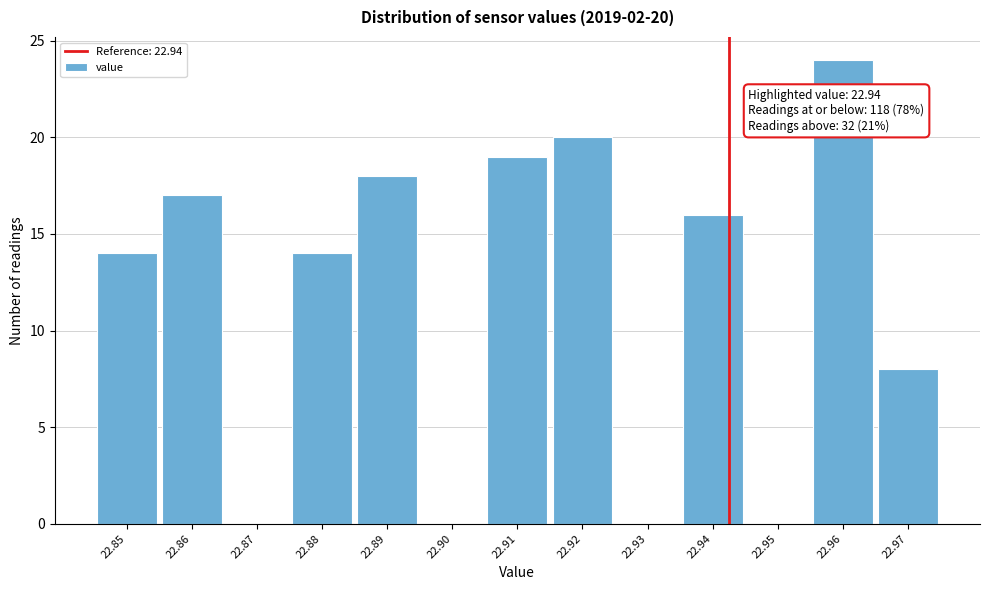

Reading left to right, what are all the values shown in this chart?

22.85=14	22.86=17	22.87=0	22.88=14	22.89=18	22.90=0	22.91=19	22.92=20	22.93=0	22.94=16	22.95=0	22.96=24	22.97=8